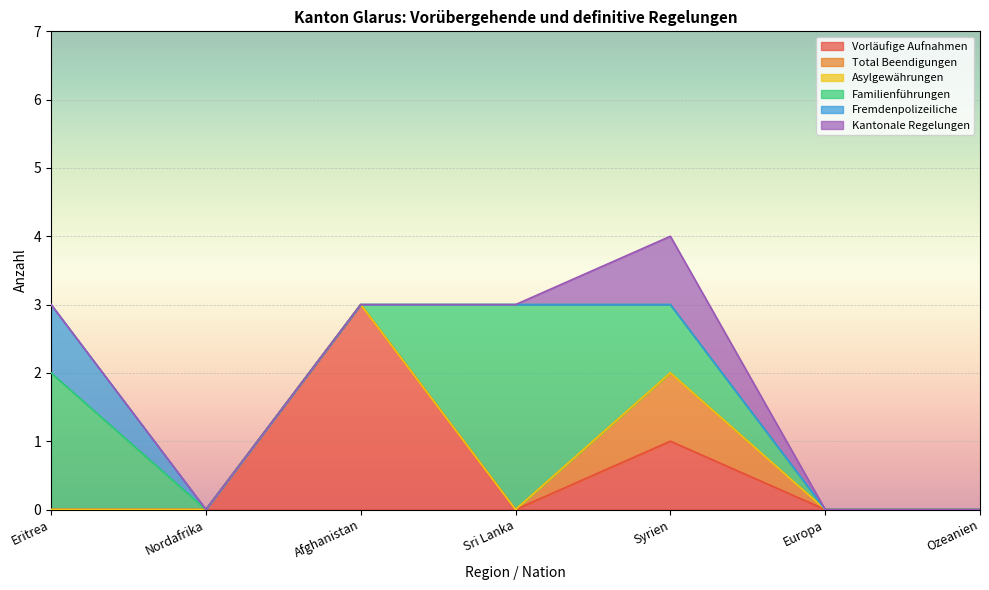

What position from the left is Afghanistan?

3